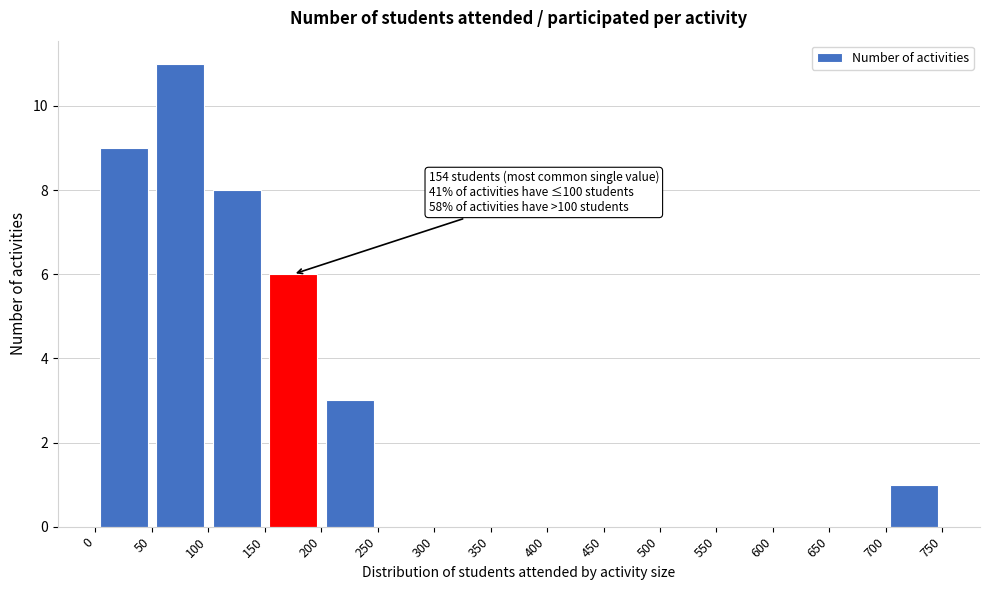

Which range on the x-axis has the tallest bar?

50 to 100